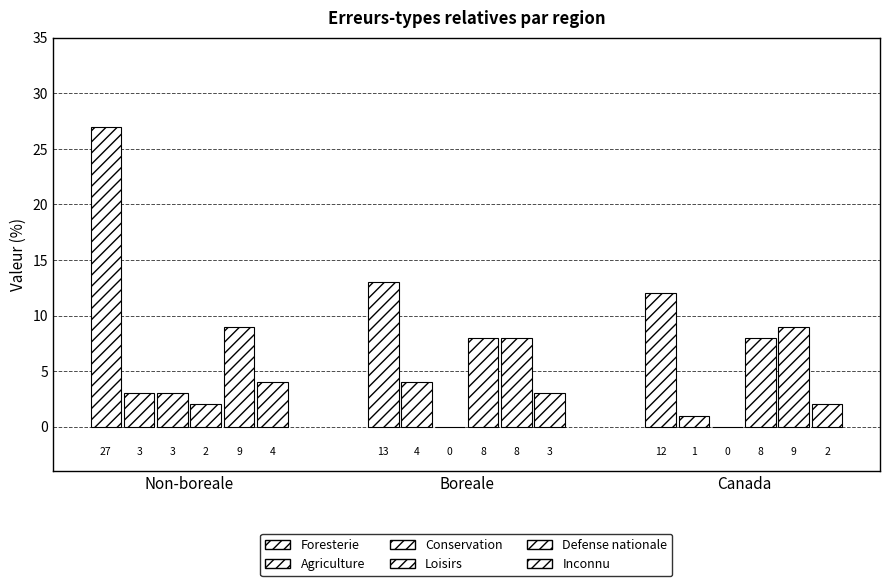

What is the value of the Inconnu bar at the 2nd from the left?

3